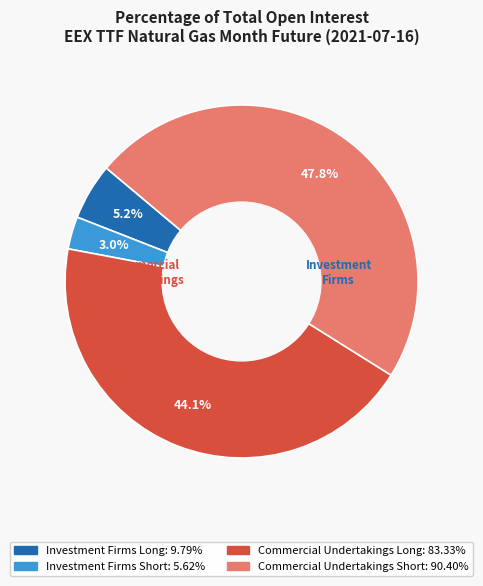

Is there a majority slice in this chart?

No